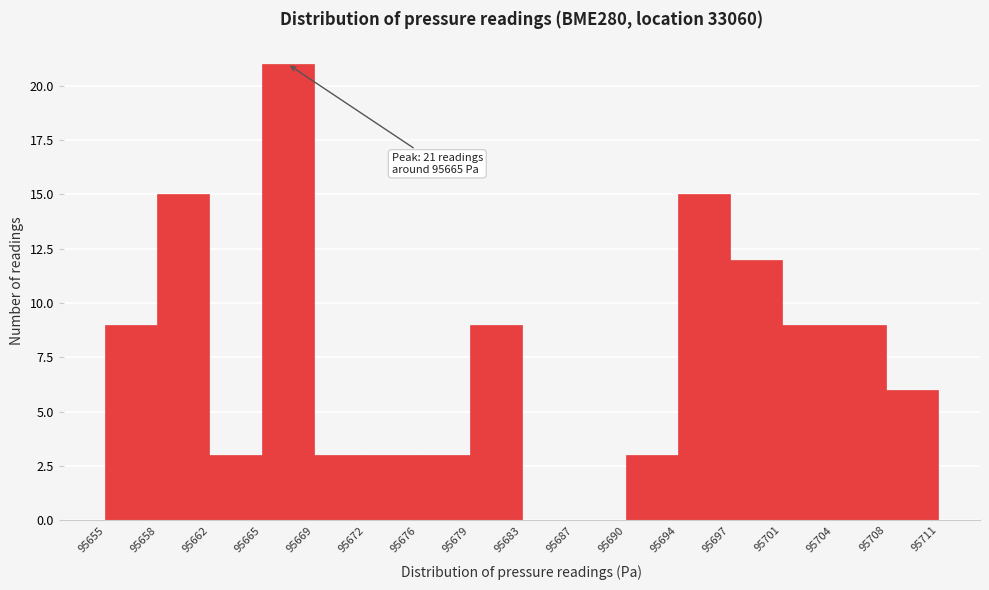

Reading left to right, what are all the values shown in this chart?

95655=9	95658=15	95662=3	95665=21	95669=3	95672=3	95676=3	95679=9	95683=0	95687=0	95690=3	95694=15	95697=12	95701=9	95704=9	95708=6